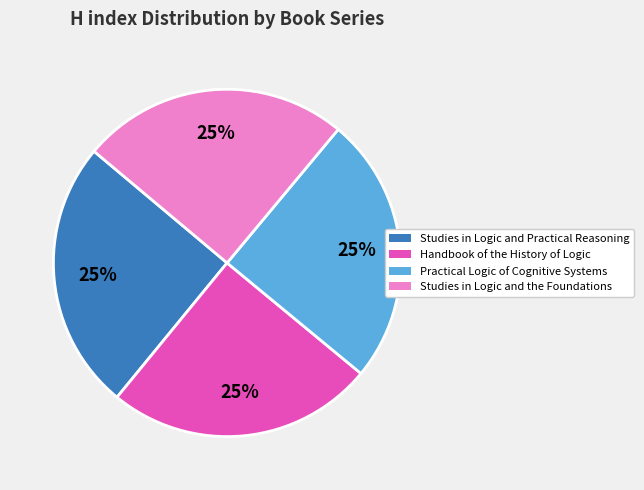

To the nearest percent, what is the average slice percentage?

25%